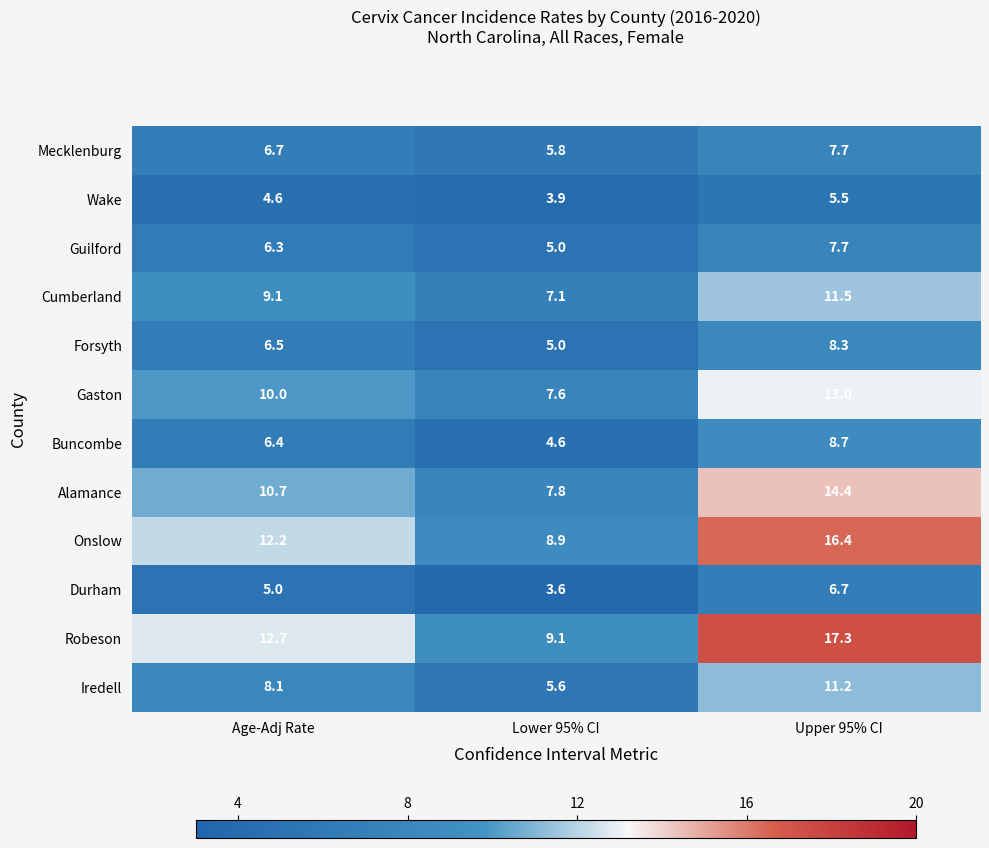

Which category has the lowest value across all series?

Lower 95% CI